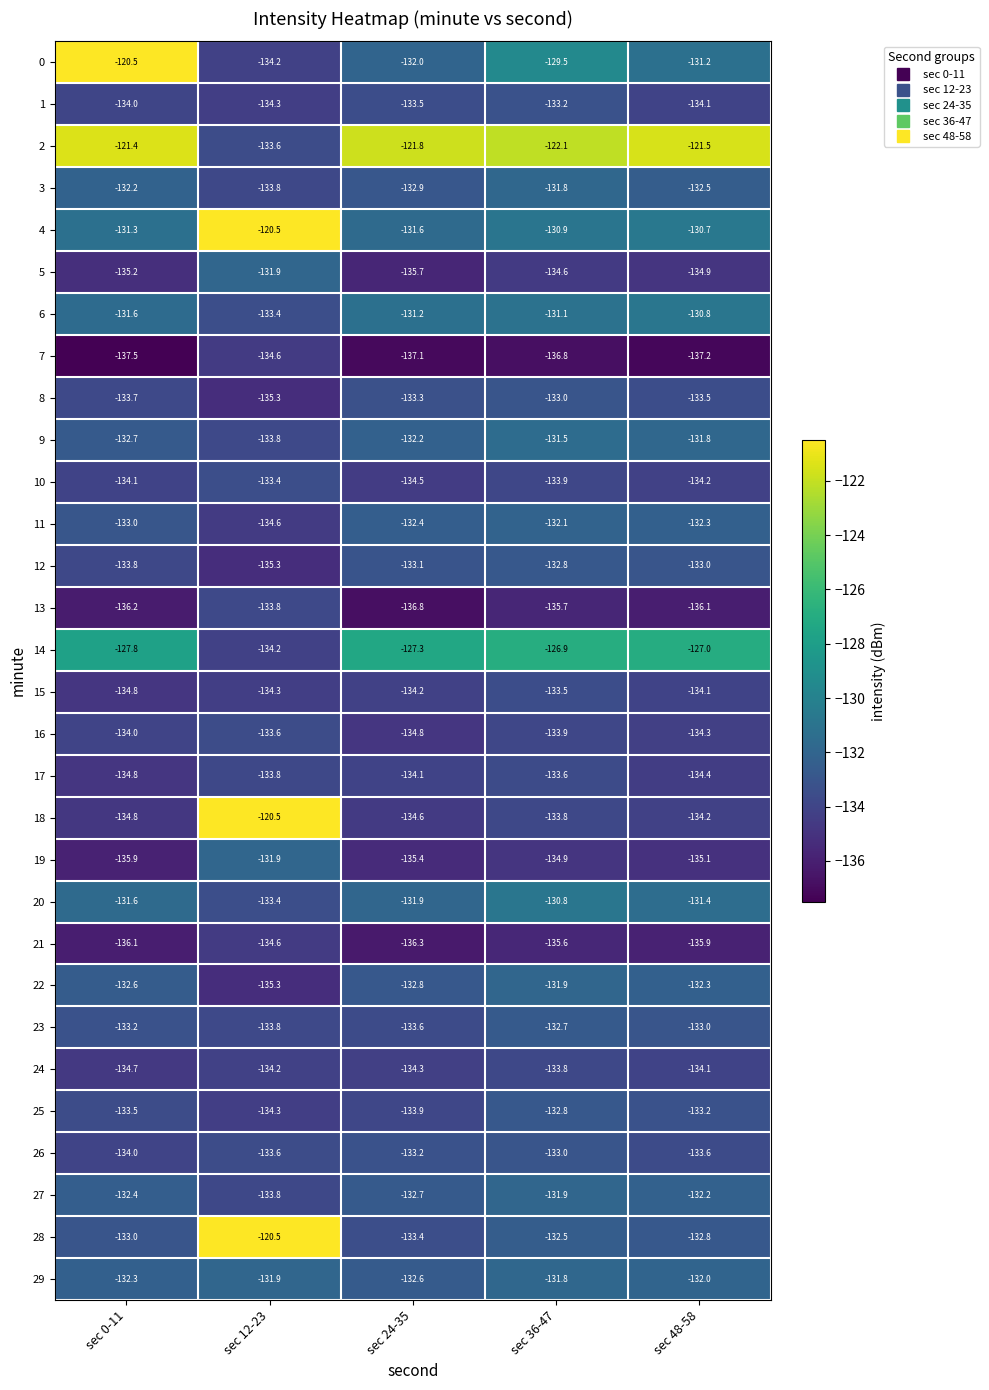

True or false: 23 has a value of -225.4 at sec 36-47.

False